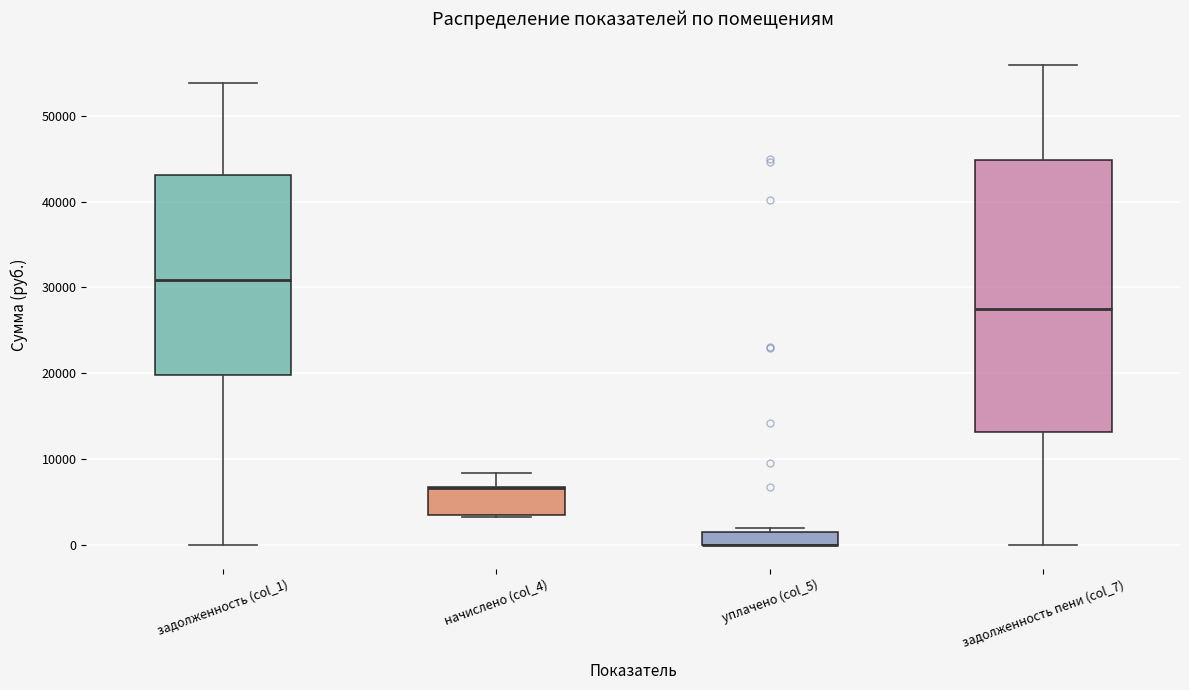

Reading left to right, transcribe this box plot: for each box, give where its median line is, the range the box spans, and where its two whiskers end, as read against the y-axis. The values are not printed on the chart, so give them approximately, as read against the axis.

задолженность (col_1): median 31000, box 20000 to 43000, whiskers 0 to 54000
начислено (col_4): median 7000 (drawn on the box's upper edge), box 3000 to 7000, whiskers 3000 to 8000
уплачено (col_5): median 0 (drawn on the box's lower edge), box 0 to 2000, whiskers 0 to 2000 (just above the box's upper edge)
задолженность пени (col_7): median 27000, box 13000 to 45000, whiskers 0 to 56000